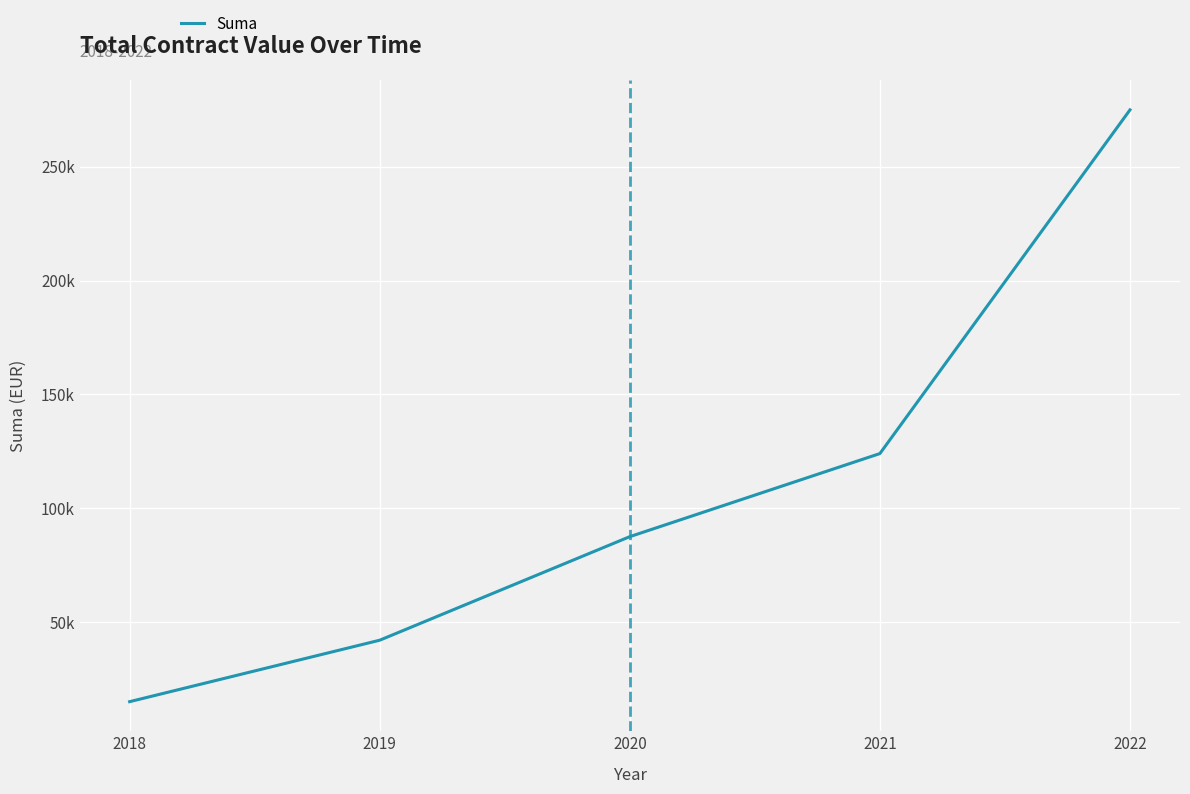

List the labels in order of value, largest first.

2022, 2021, 2020, 2019, 2018